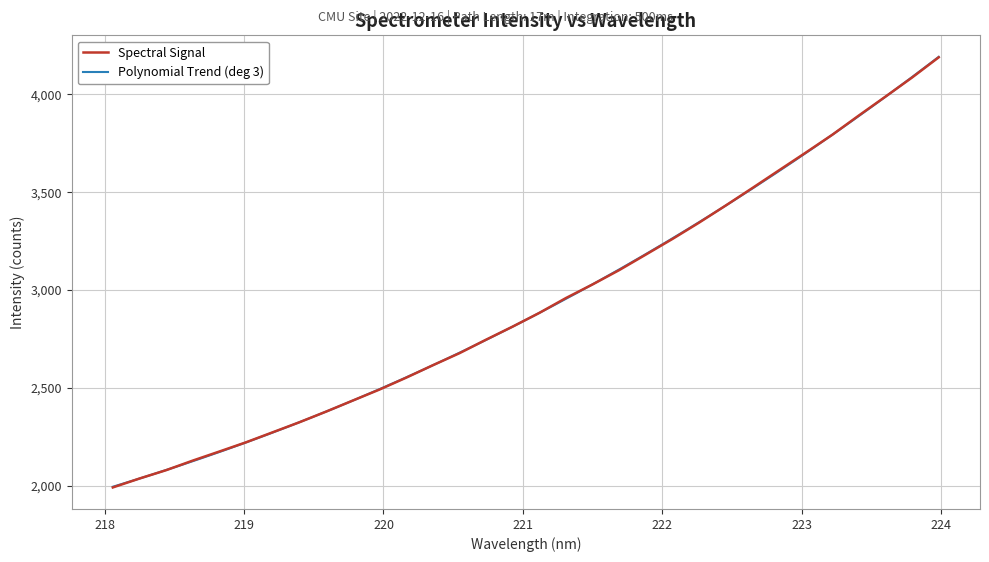

True or false: there are more than 2 points higher than both neighbors.

False